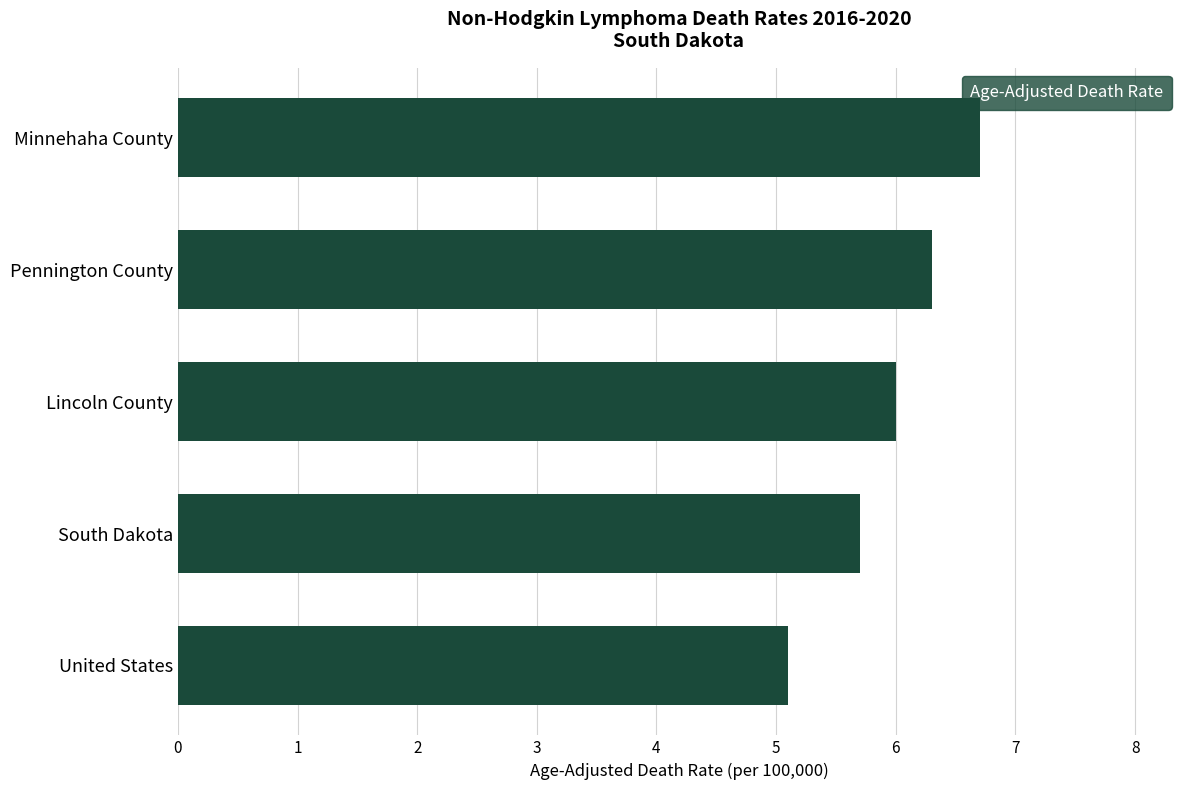

How many bars are there in total?

5